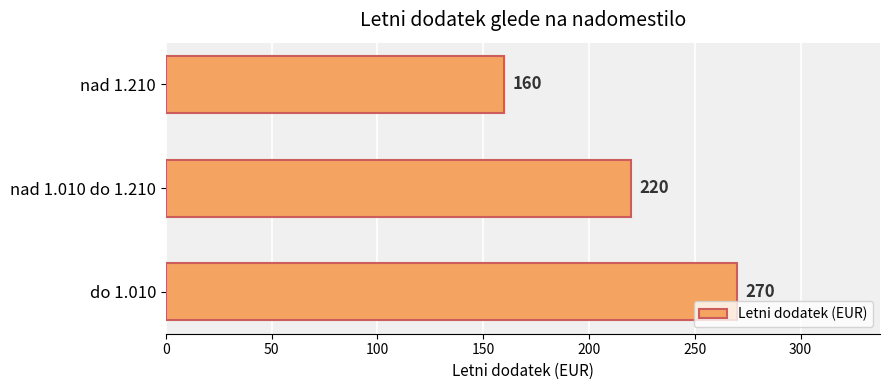

What is the sum of all values?

650